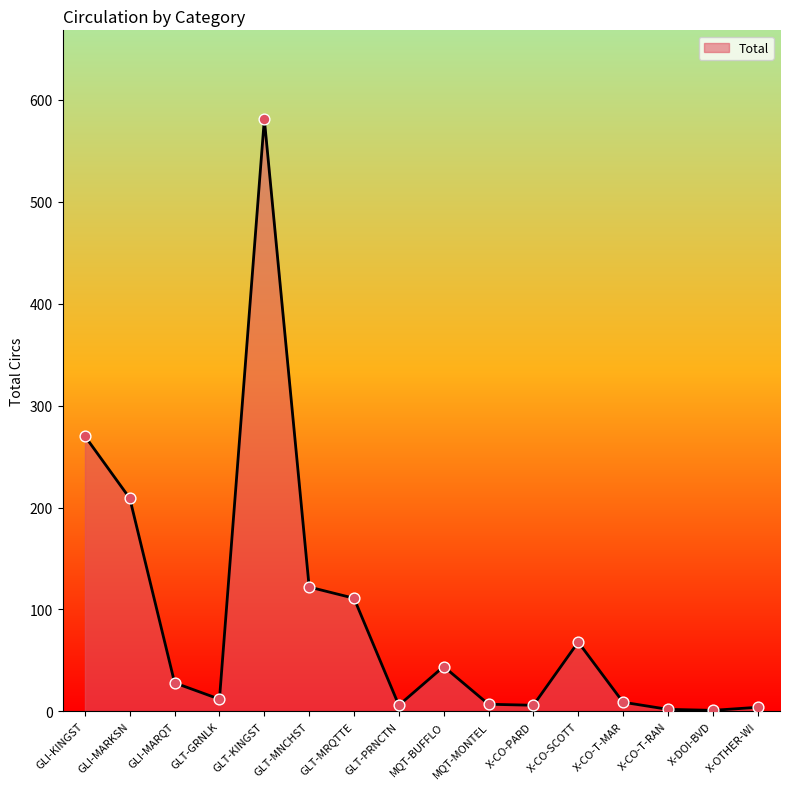

What is the change in value from GLT-MRQTTE to MQT-BUFFLO?

-67